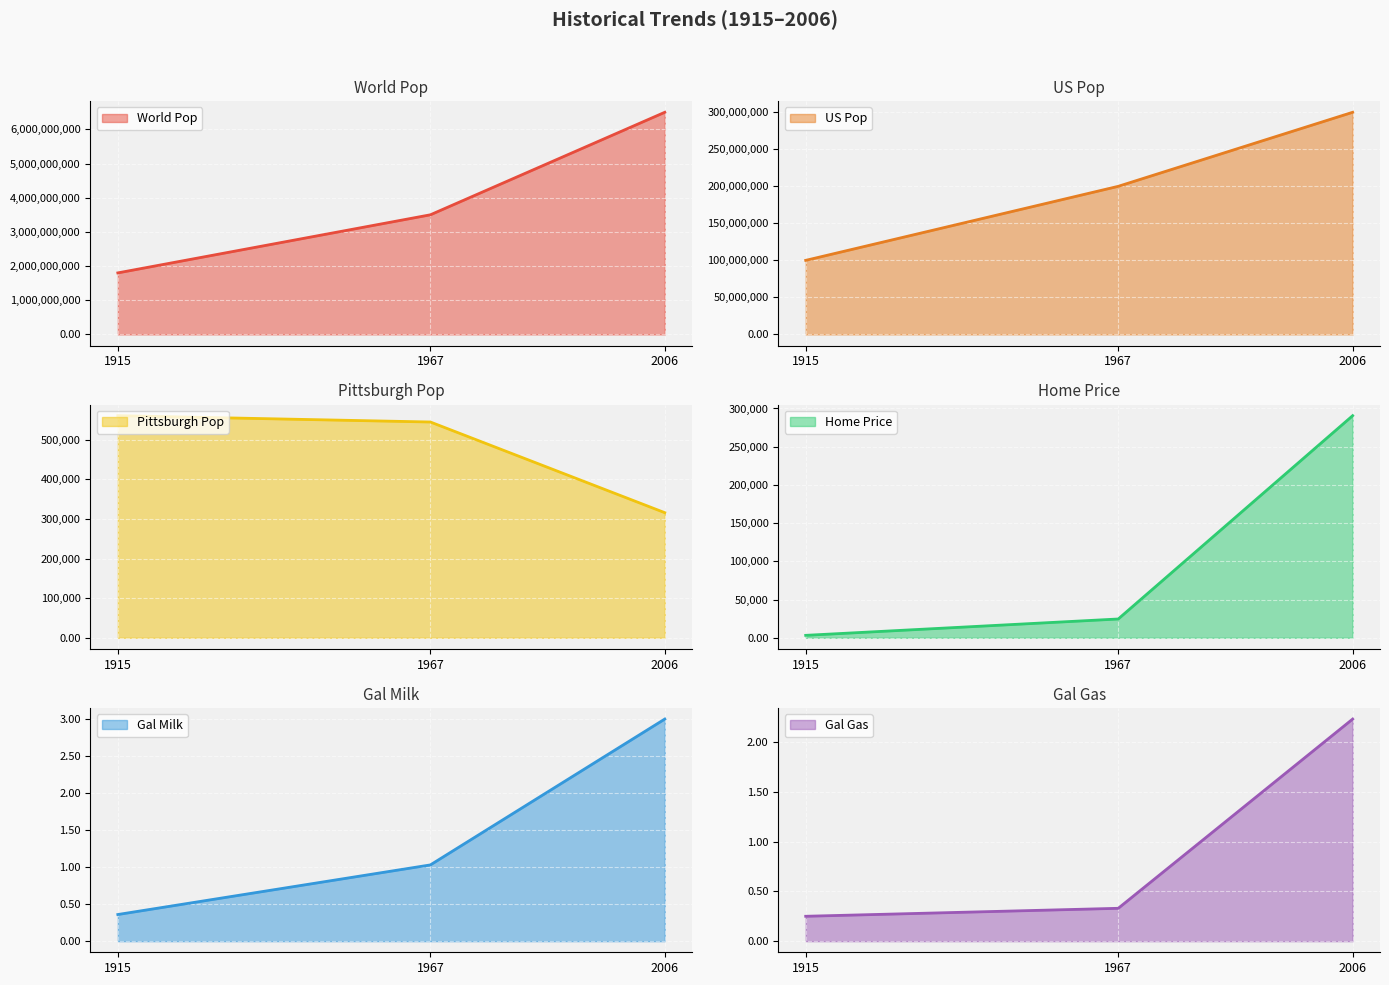

Which has a higher value, 1915 or 2006?

2006